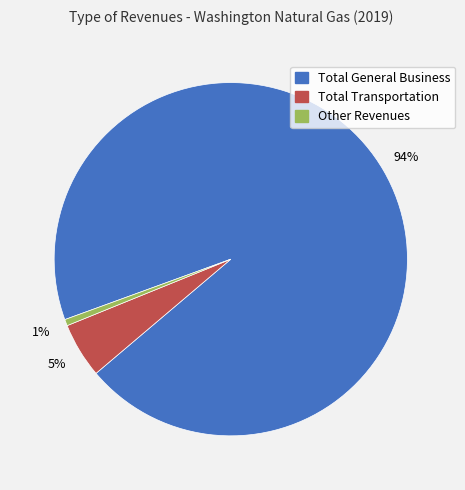

To the nearest percent, what is the average slice percentage?

33%